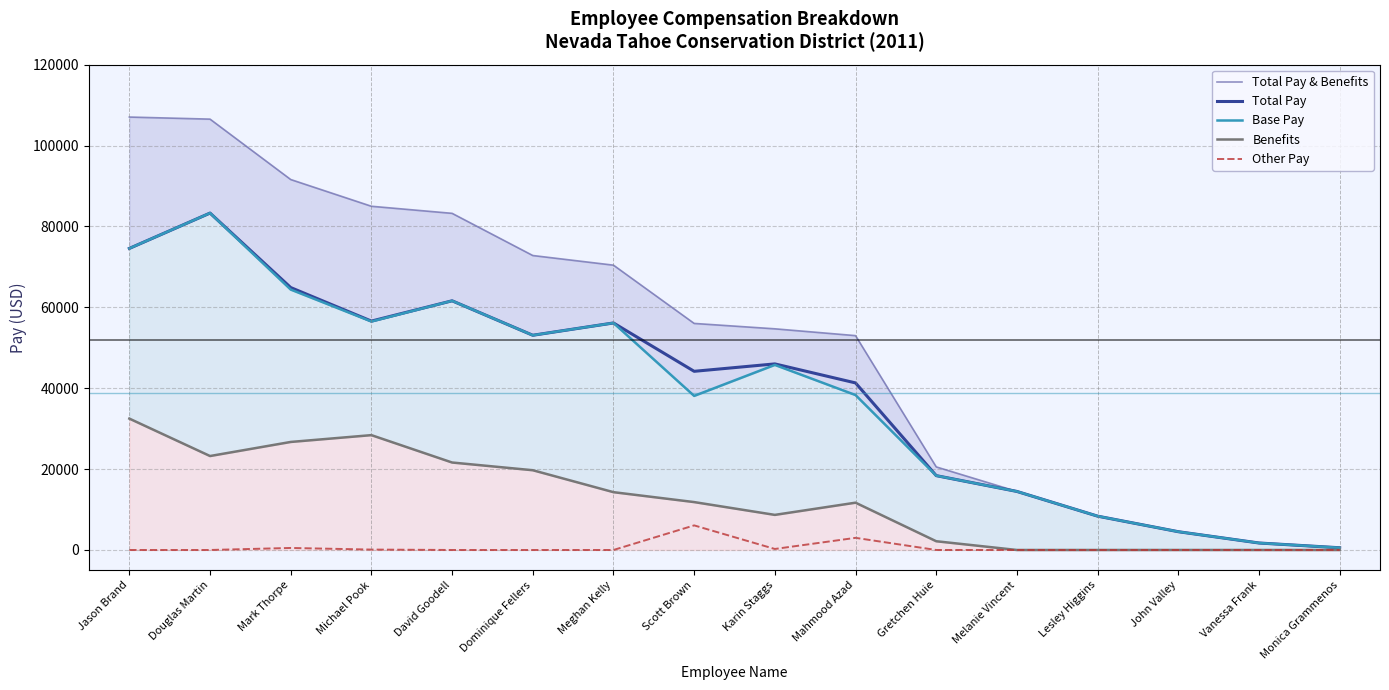

At how many categories does at least one series exceed 77973?

5